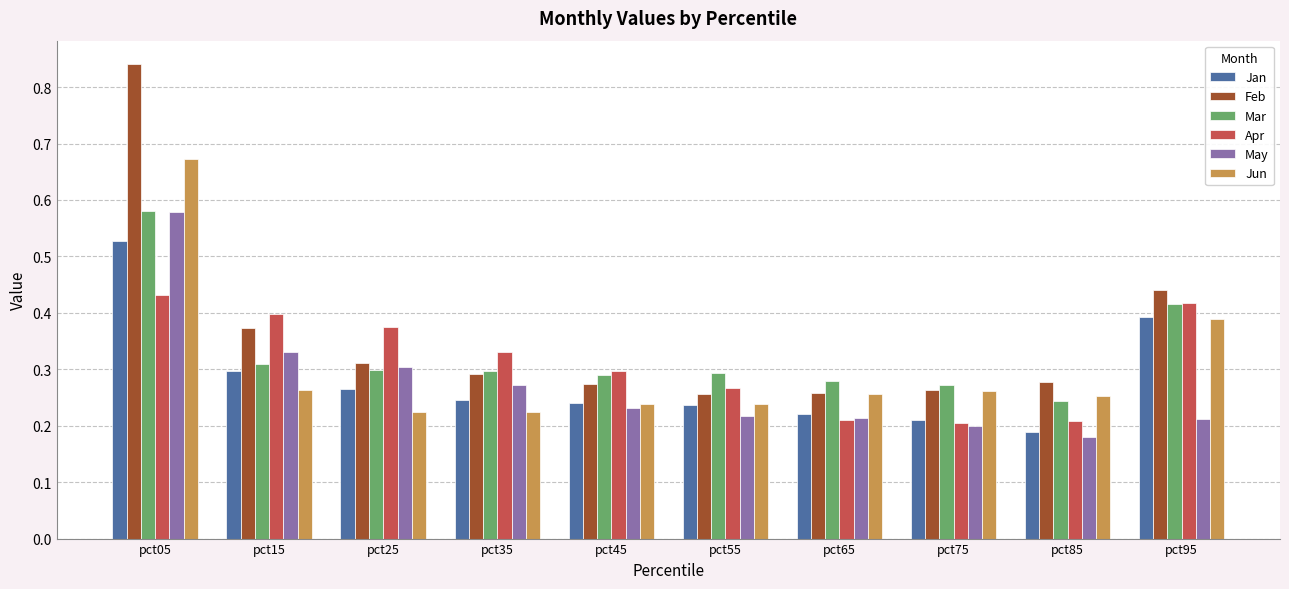

Which series has the widest spread of values?

Feb